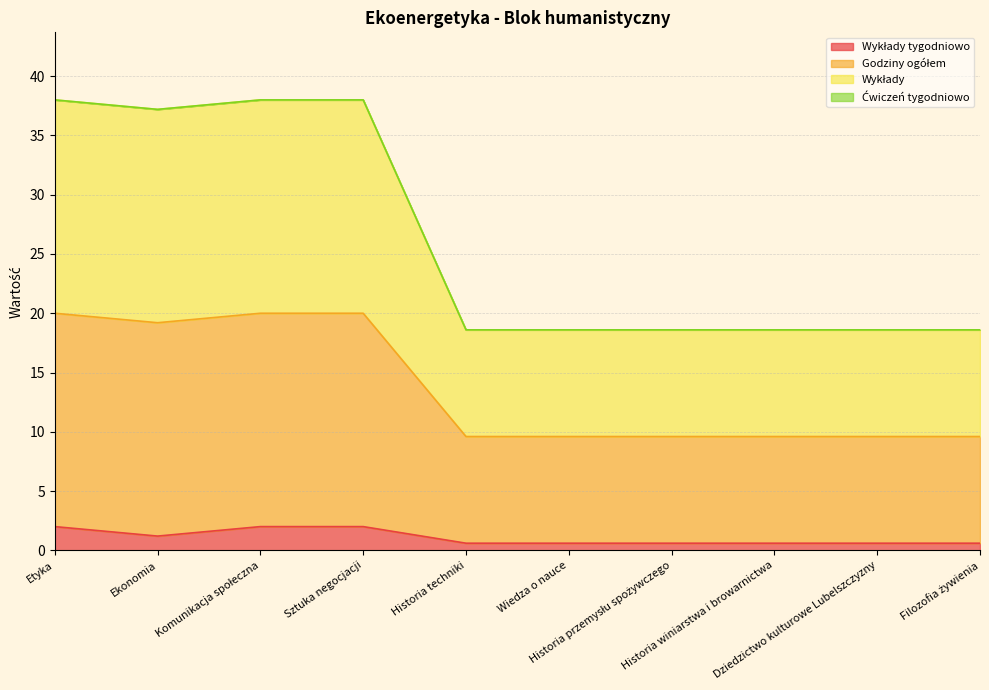

Does the chart have visible grid lines?

Yes